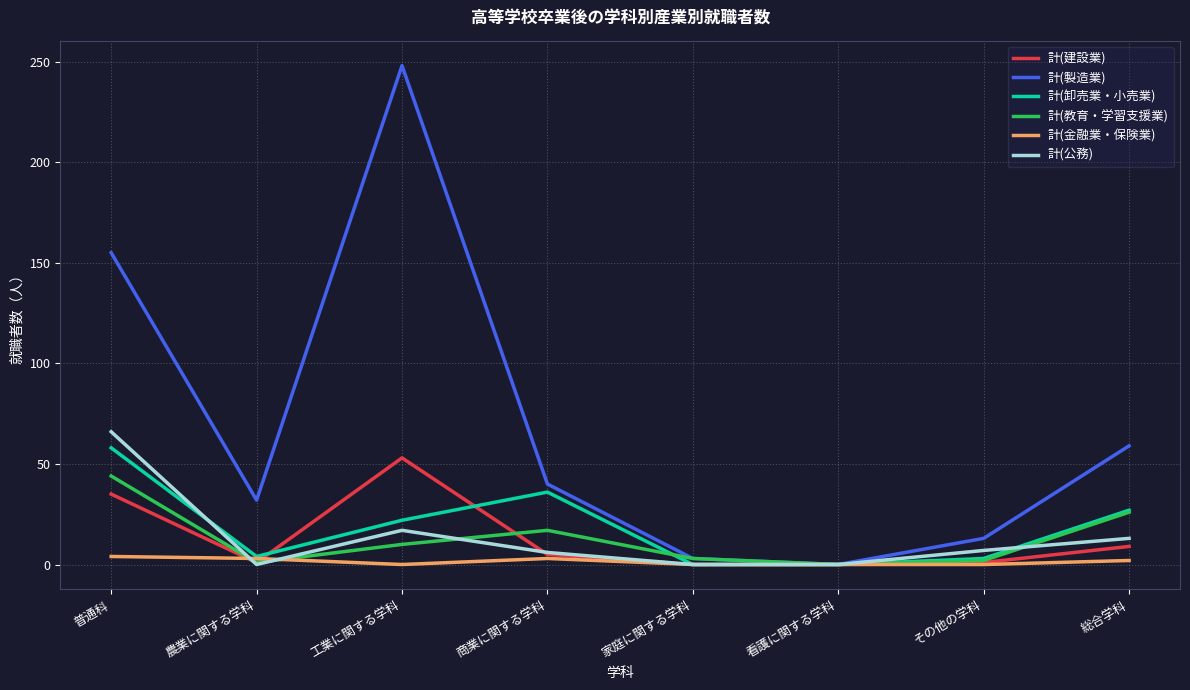

List the labels in order of 計(製造業) value, smallest first.

看護に関する学科, 家庭に関する学科, その他の学科, 農業に関する学科, 商業に関する学科, 総合学科, 普通科, 工業に関する学科